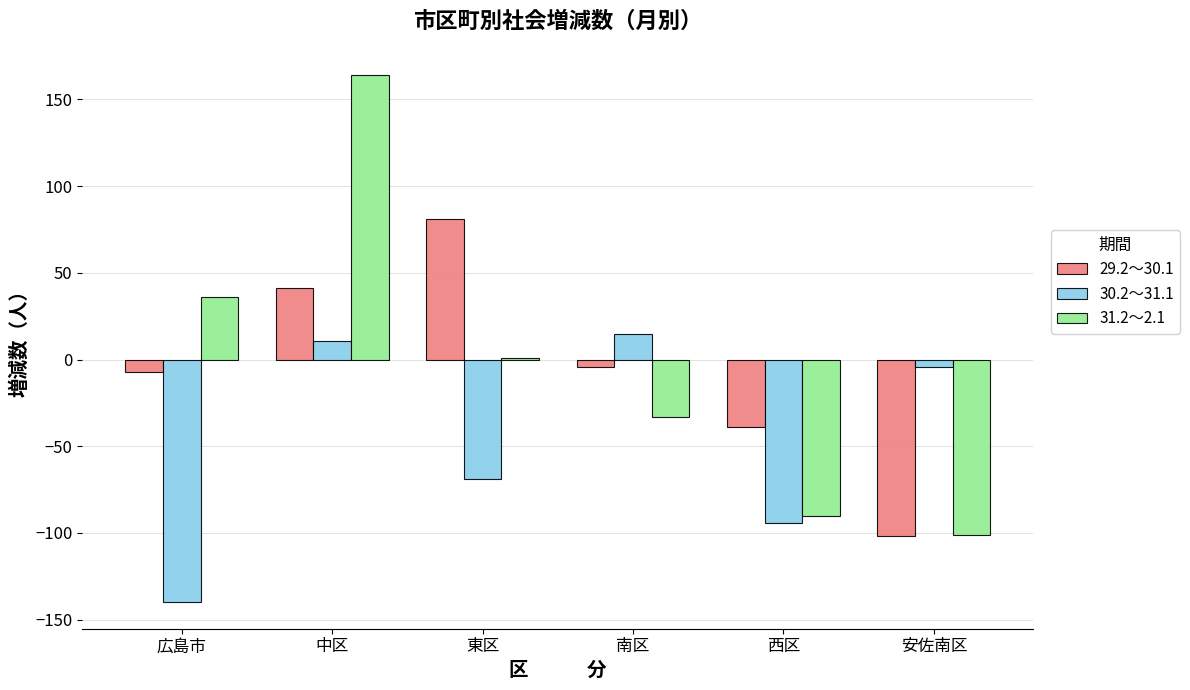

Which category has the highest value in the 31.2～2.1 series?

中区